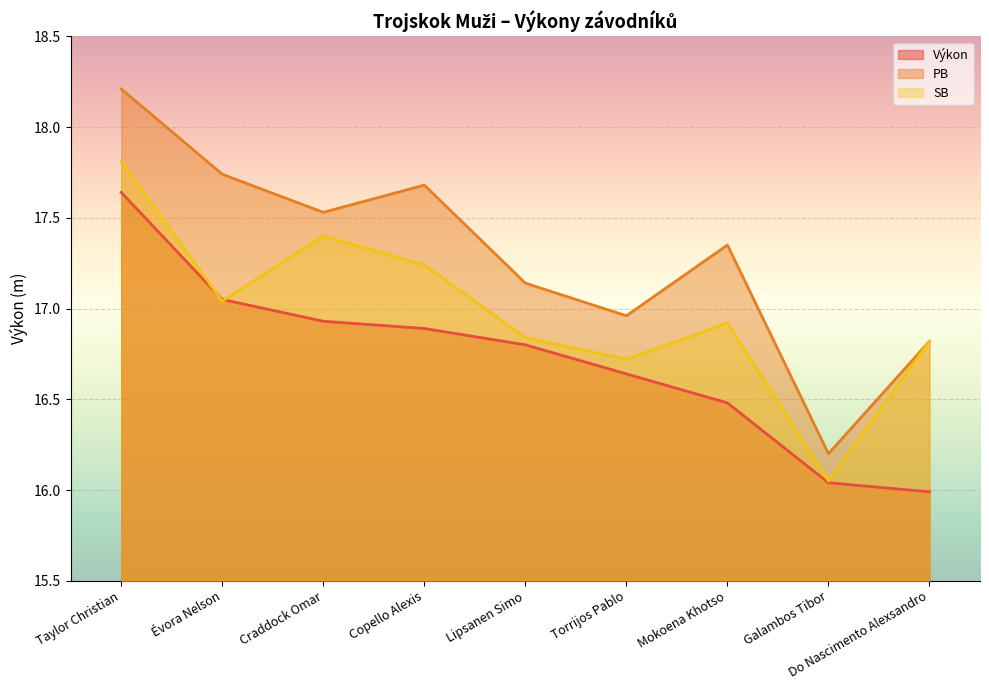

Reading left to right, list all the values displayed in this chart.

Výkon: 17.6	17.1	16.9	16.9	16.8	16.6	16.5	16.0	16.0
PB: 18.2	17.7	17.5	17.7	17.1	17.0	17.4	16.2	16.8
SB: 17.8	17.0	17.4	17.2	16.8	16.7	16.9	16.1	16.8